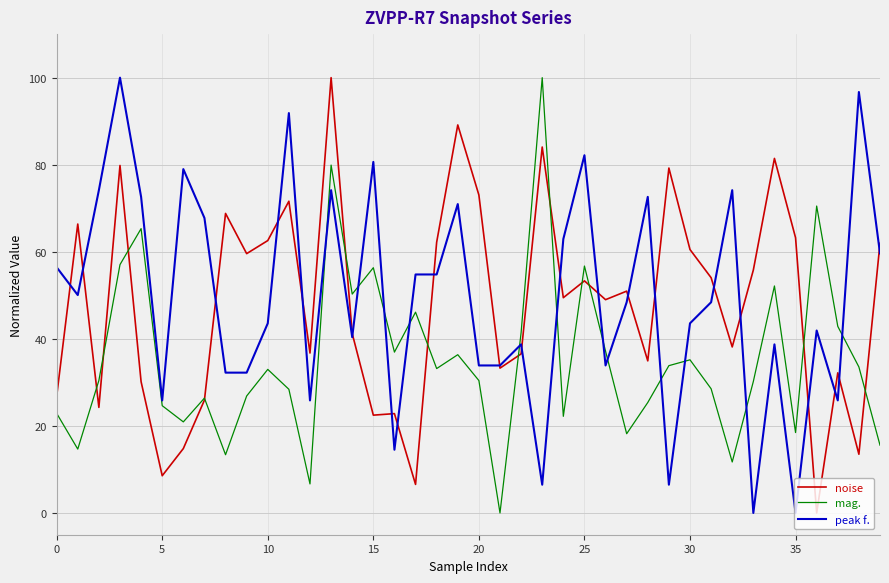

Which series ends up on top after the final intersection of mag. and peak f.?

peak f.